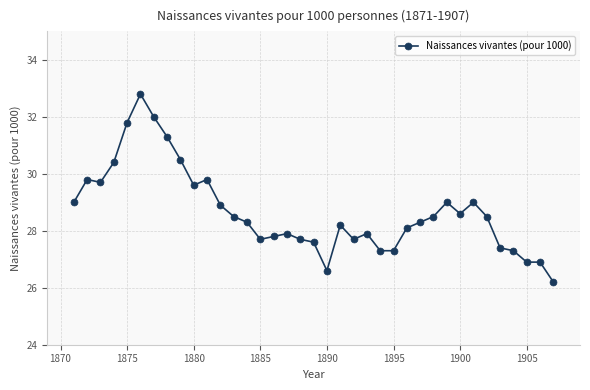

What is the value of the 35th point from the left?

26.9